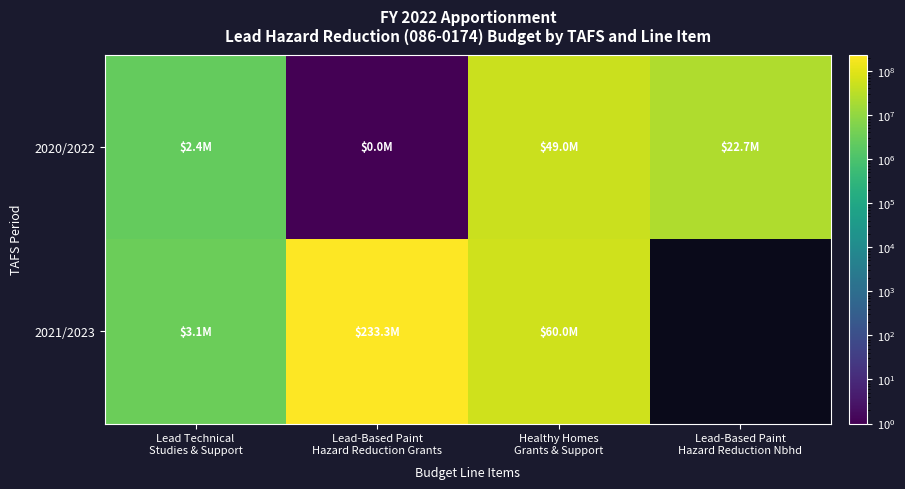

List the series in order of their peak value, highest first.

2021/2023, 2020/2022